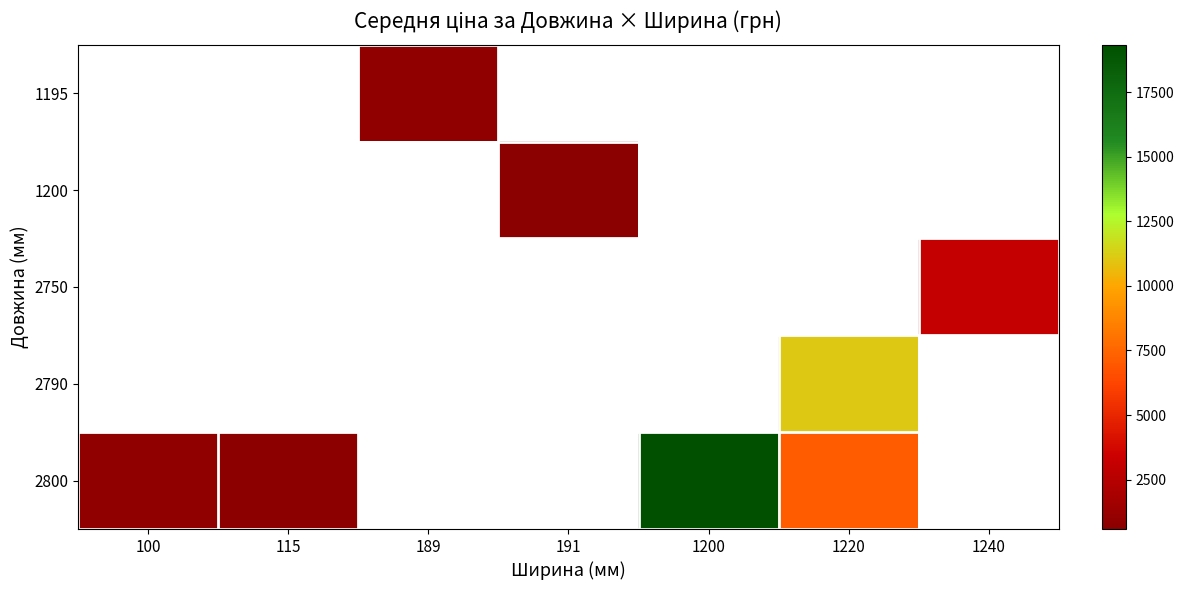

How many data points in 1200 are above 585?

1